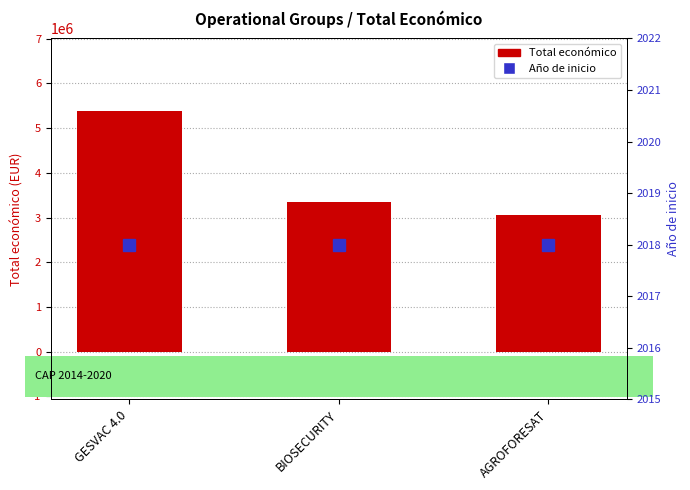

What position from the right is GESVAC 4.0?

3